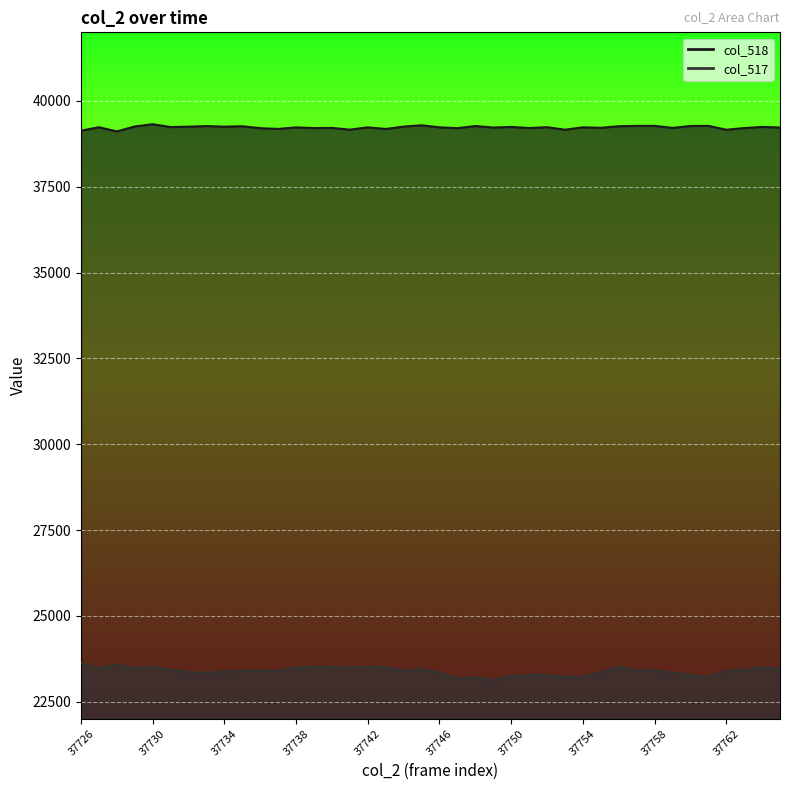

What is the minimum value for col_518 line?

39113